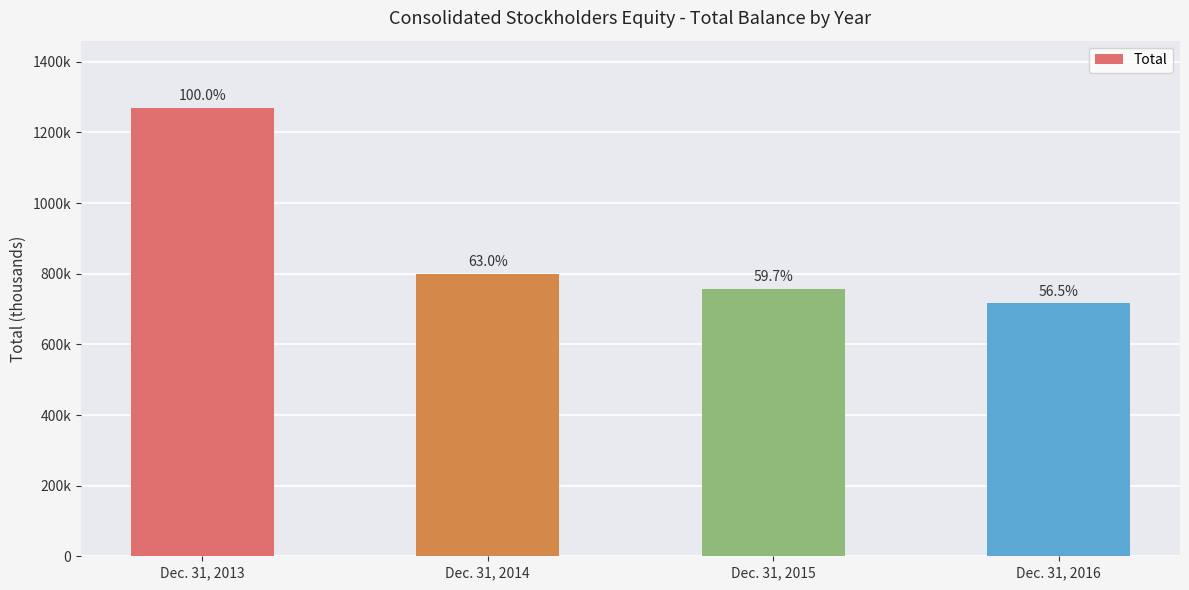

Are the bars horizontal?

No